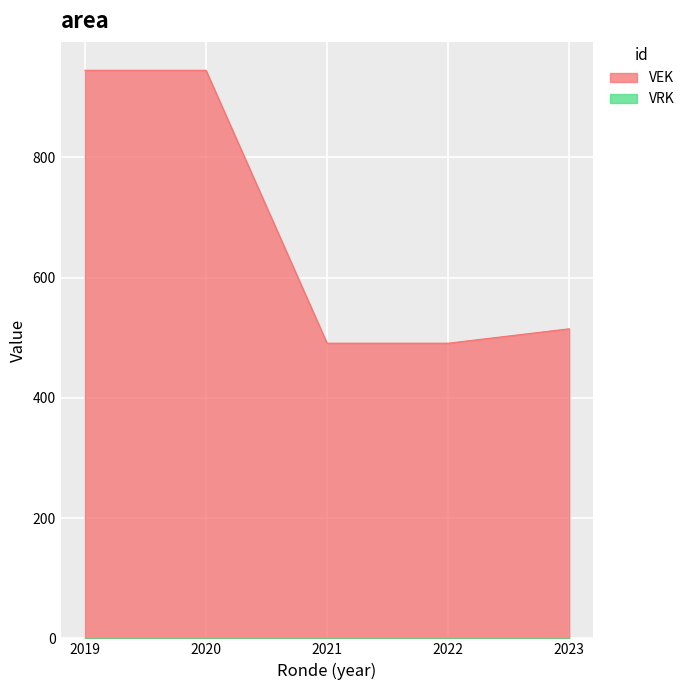

What is the change in value from 2019 to 2021?

-454